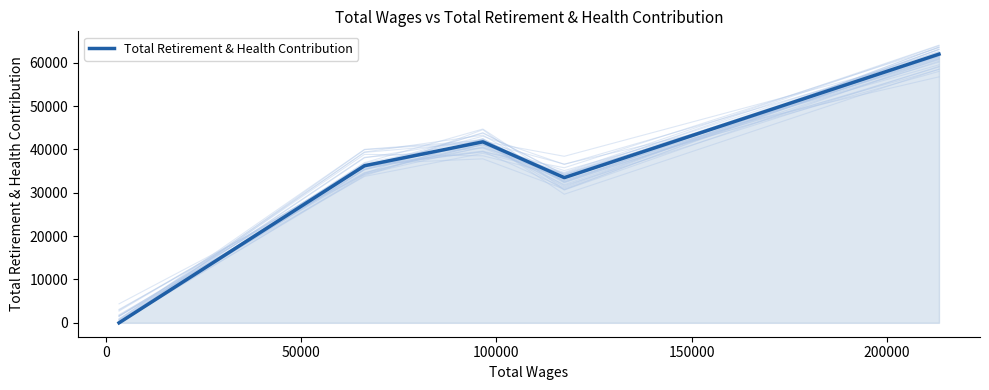

The value at 100000 is 18217. True or false?

False